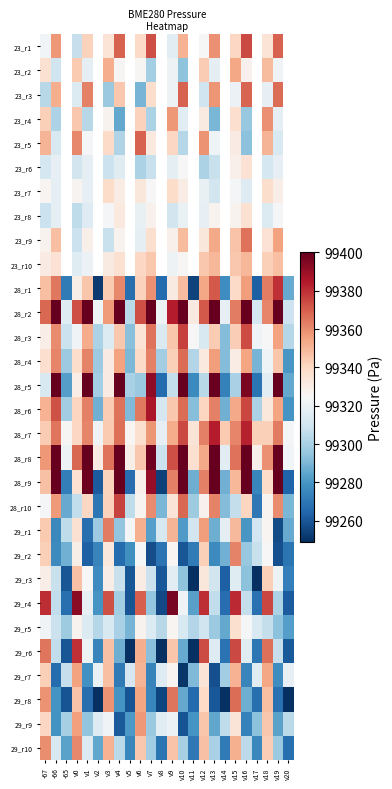

How many data points does each series have?

24